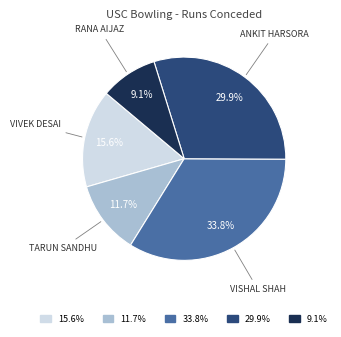

Is there a majority slice in this chart?

No